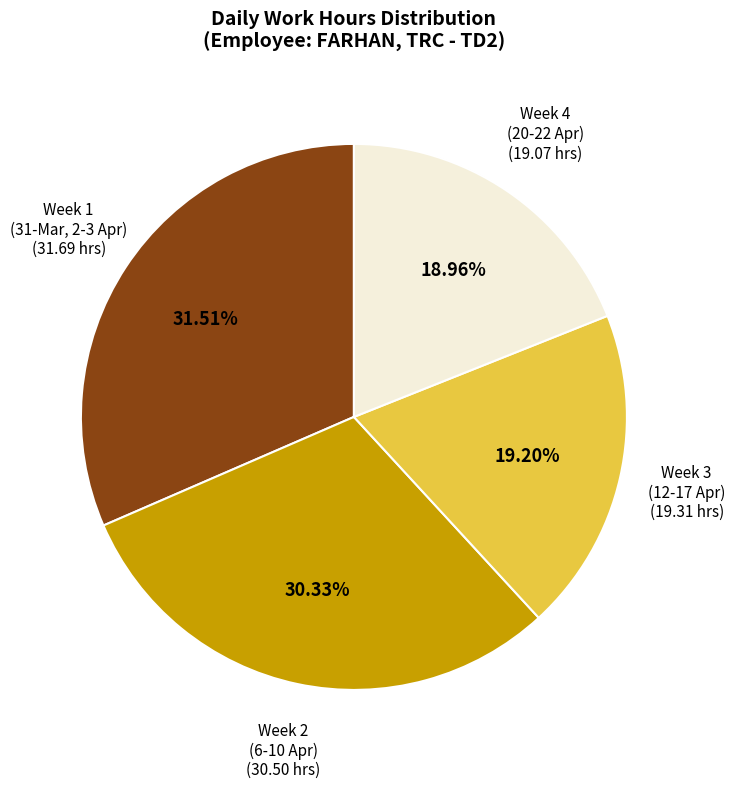

To the nearest percent, what is the average slice percentage?

25%